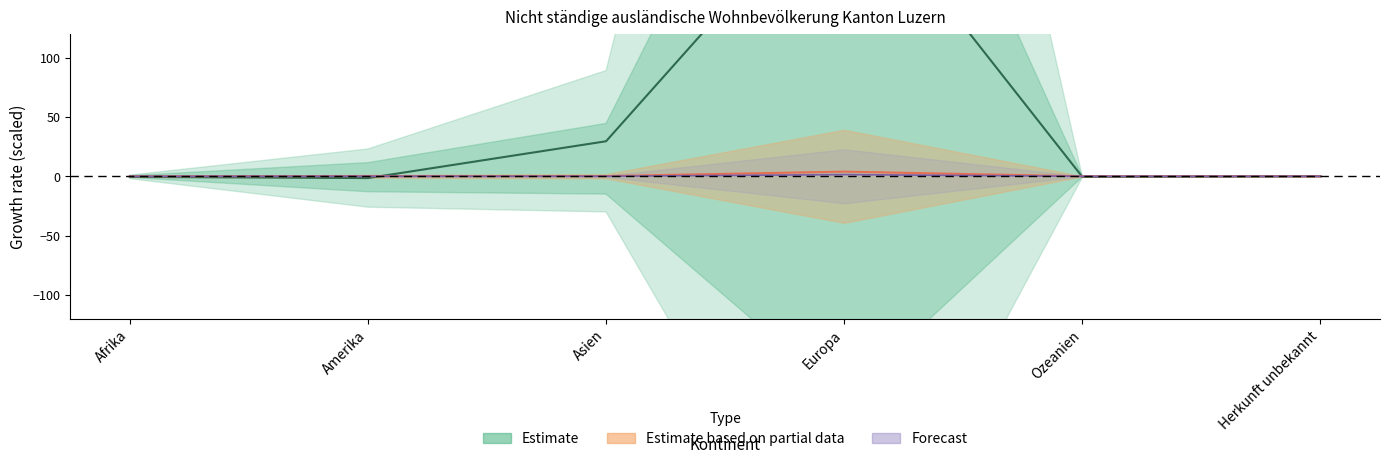

What is the value of the Forecast (Dienstleistungserbringer) point at the 4th from the left?

1.4